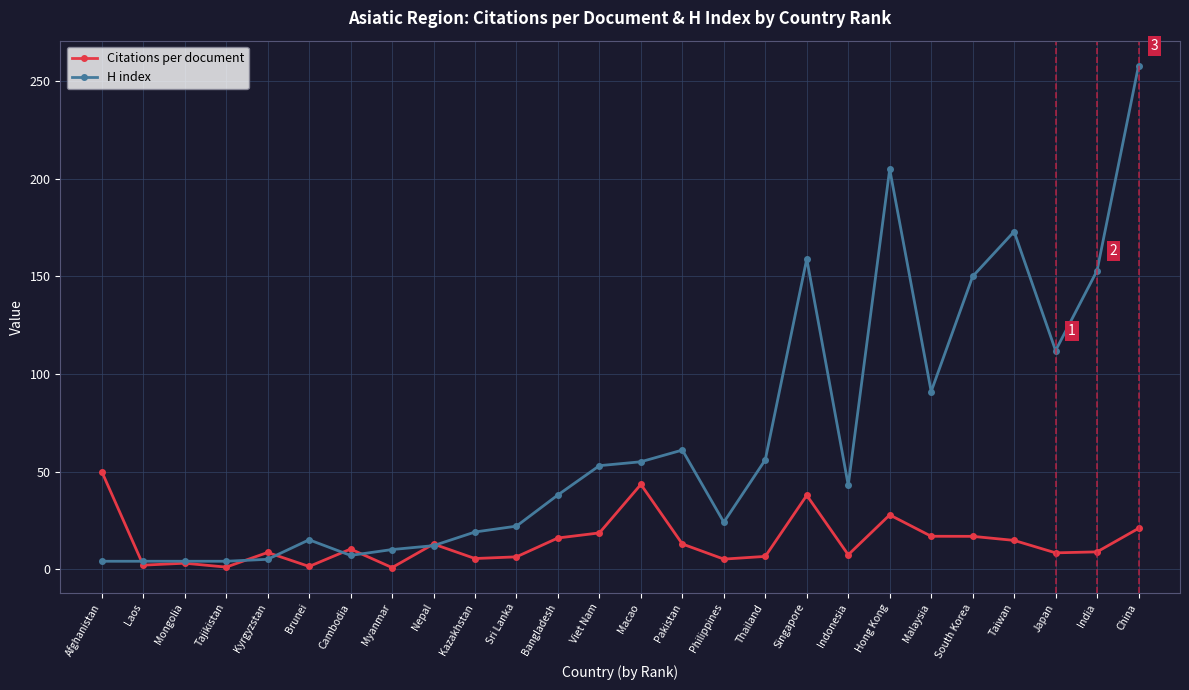

What are all the series names shown in the legend?

Citations per document, H index